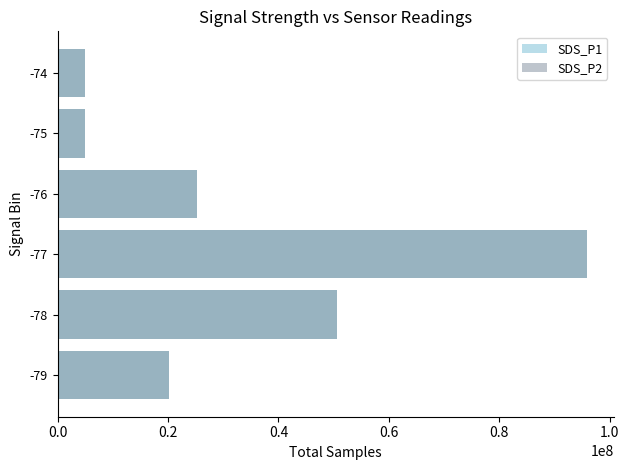

Reading left to right, list all the values displayed in this chart.

SDS_P1: 20217191	50528287	95902270	25235948	5052954	5040149
SDS_P2: 20217191	50528287	95902270	25235948	5052954	5040149